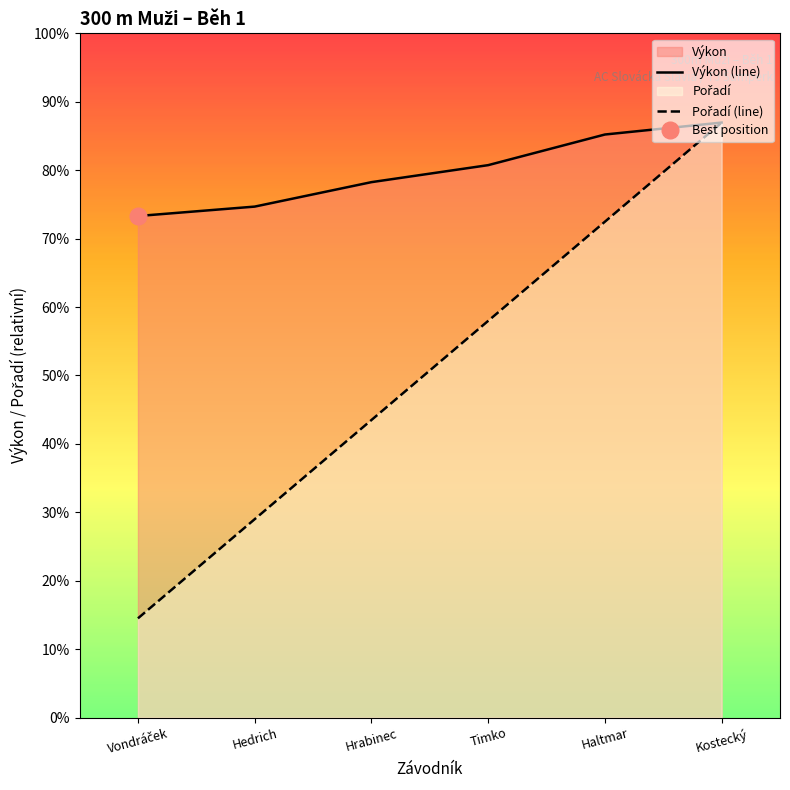

Does the chart have visible grid lines?

No